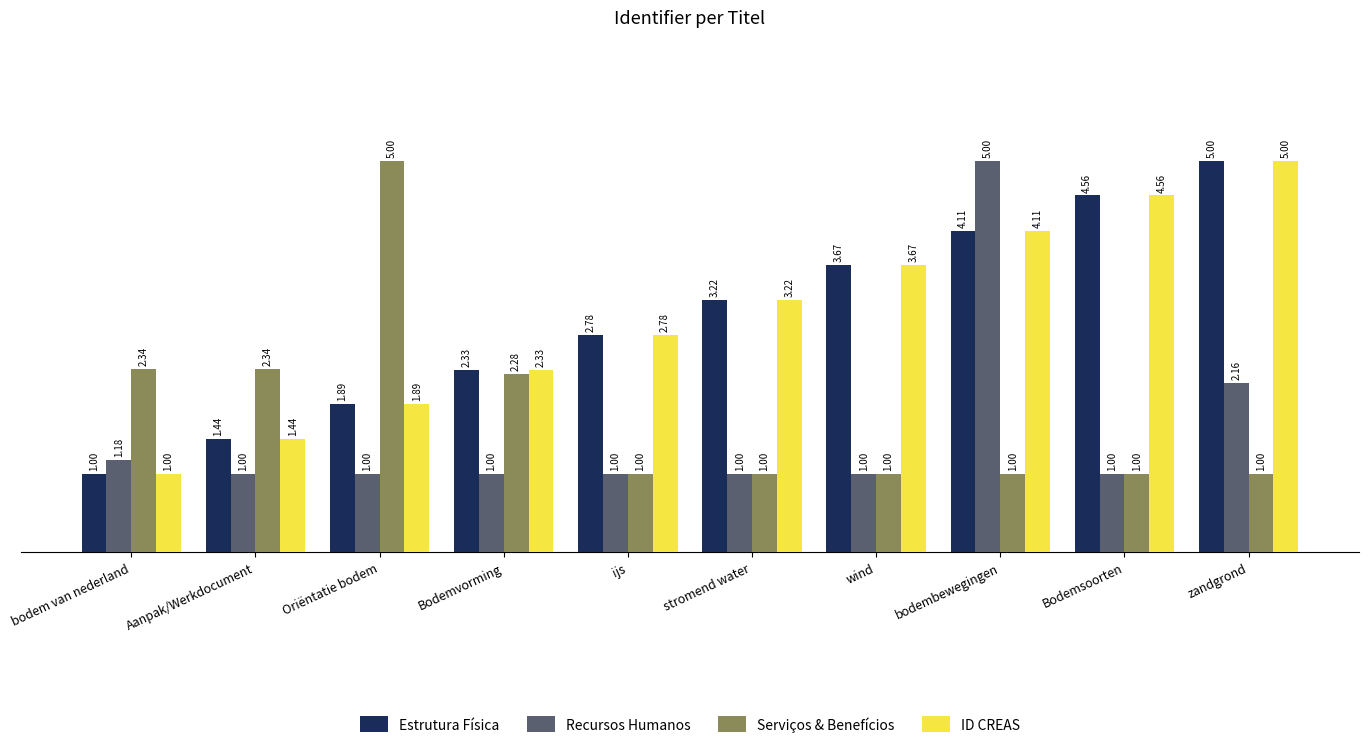

Which category has the highest value in the Recursos Humanos series?

bodembewegingen